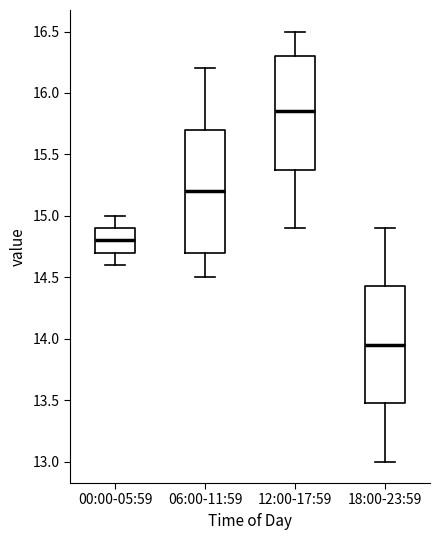

Reading left to right, transcribe this box plot: for each box, give where its median line is, the range the box spans, and where its two whiskers end, as read against the y-axis. The values are not printed on the chart, so give them approximately, as read against the axis.

00:00-05:59: median 14.80, box 14.70 to 14.90, whiskers 14.60 to 15.00
06:00-11:59: median 15.20, box 14.70 to 15.70, whiskers 14.50 to 16.20
12:00-17:59: median 15.85, box 15.40 to 16.30, whiskers 14.90 to 16.50
18:00-23:59: median 13.95, box 13.50 to 14.45, whiskers 13.00 to 14.90